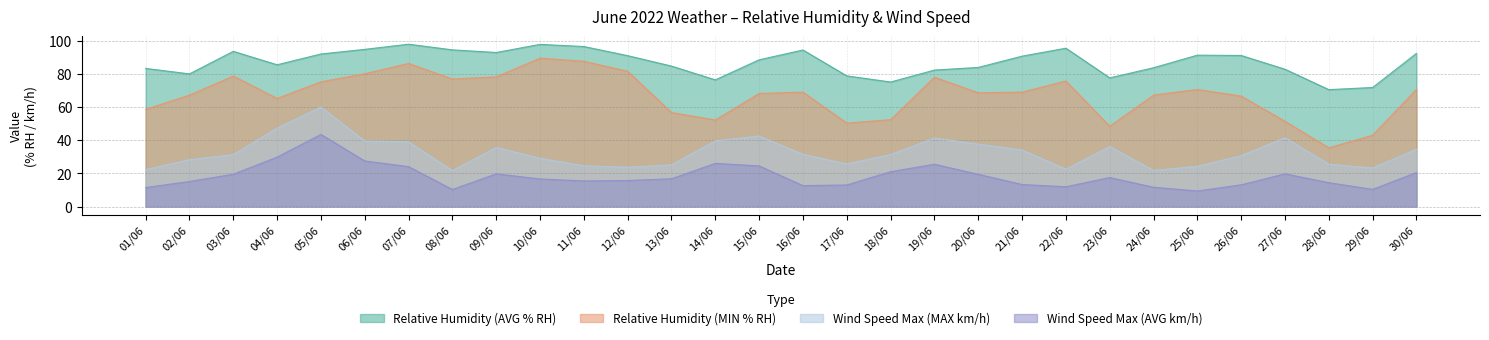

What position from the right is 30/06?

1